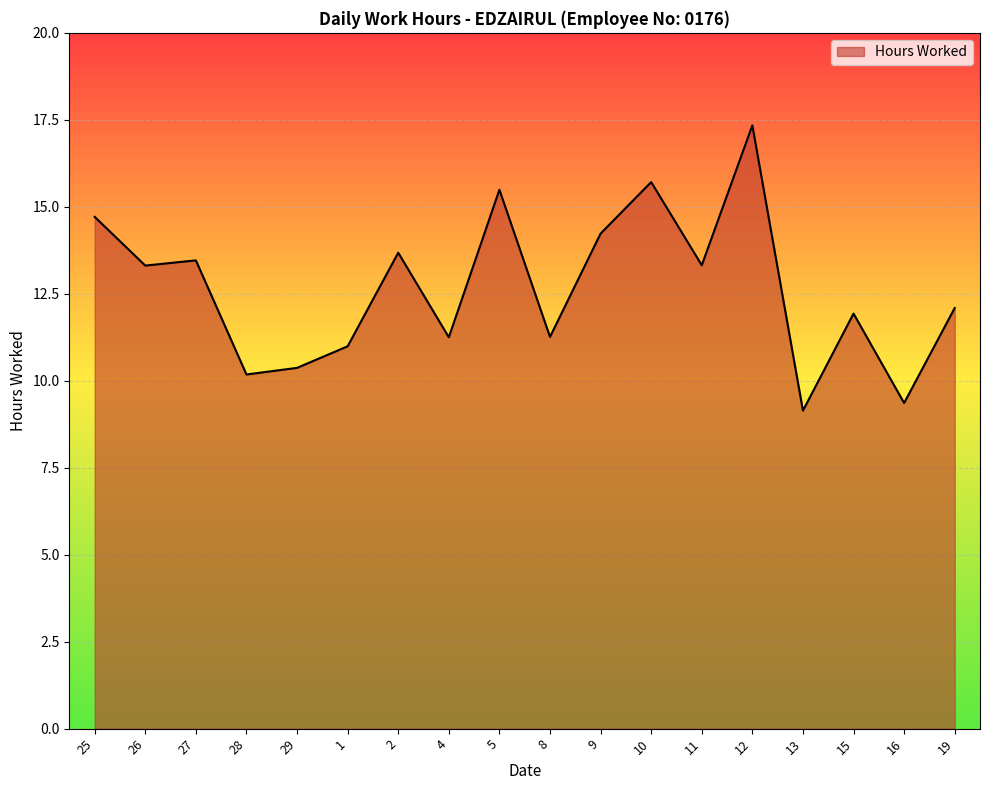

What is the minimum value shown in the chart?

9.1